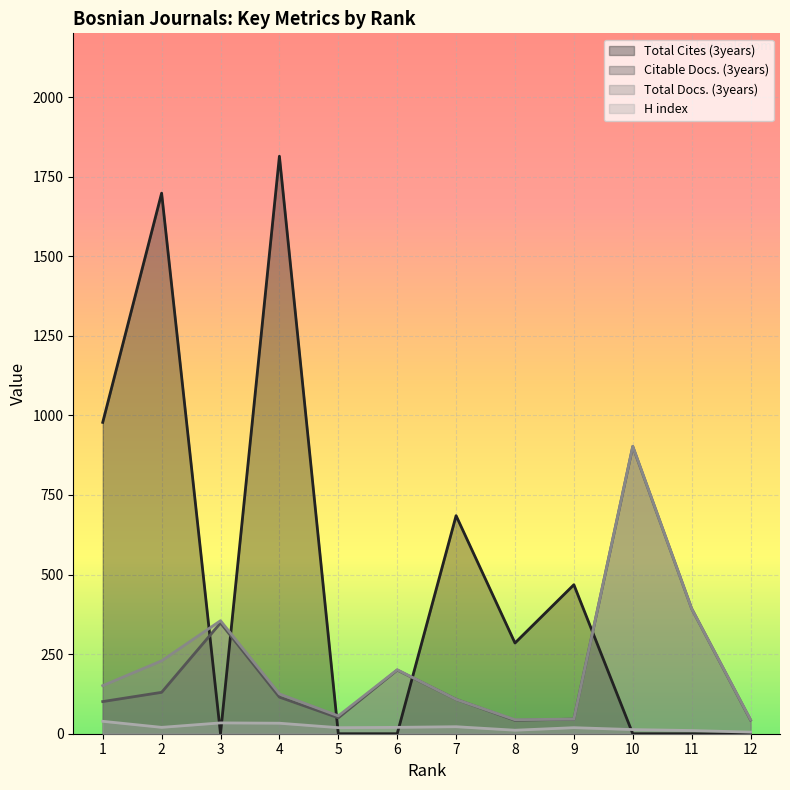

Reading left to right, list all the values displayed in this chart.

Total Cites (3years): 978	1698	0	1814	0	0	685	285	468	0	0	0
Citable Docs. (3years): 101	130	348	115	50	200	108	42	46	902	393	43
Total Docs. (3years): 151	229	355	125	56	201	108	44	46	903	393	44
H index: 39	20	34	33	19	20	22	11	19	13	10	5